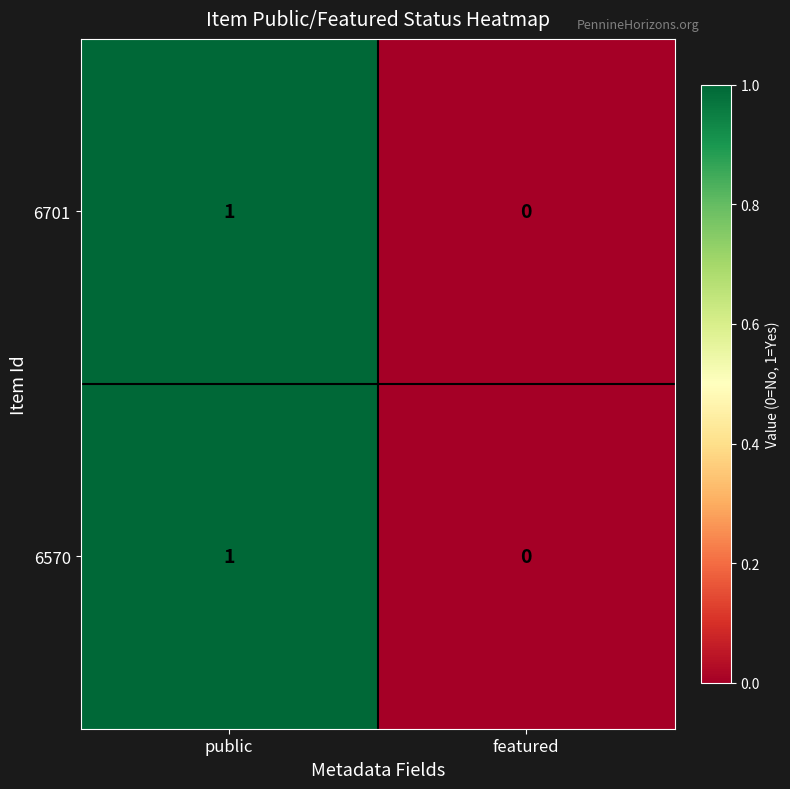

Is the value of 6570 at featured greater than the value of 6701 at public?

No